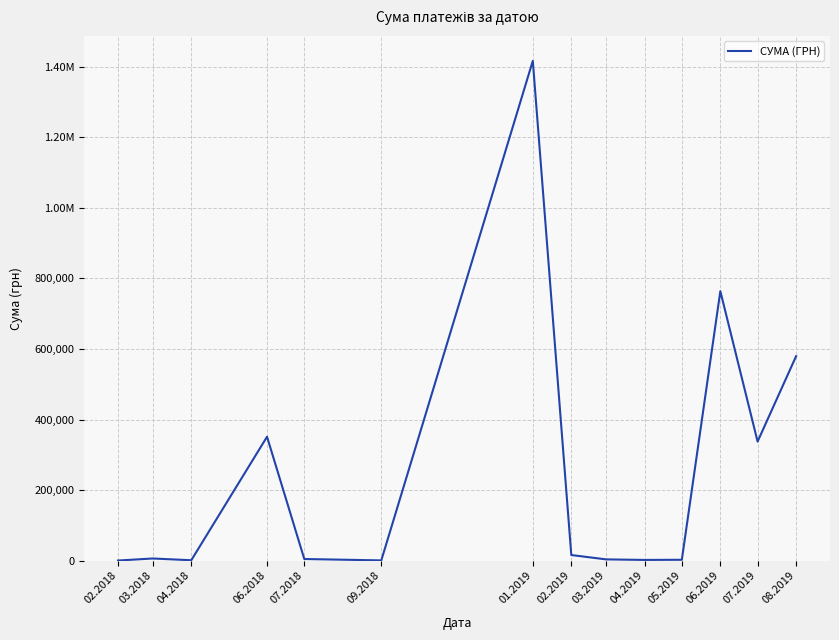

List the labels in order of value, largest first.

01.2019, 06.2019, 08.2019, 06.2018, 07.2019, 02.2019, 03.2018, 07.2018, 03.2019, 05.2019, 04.2019, 04.2018, 09.2018, 02.2018